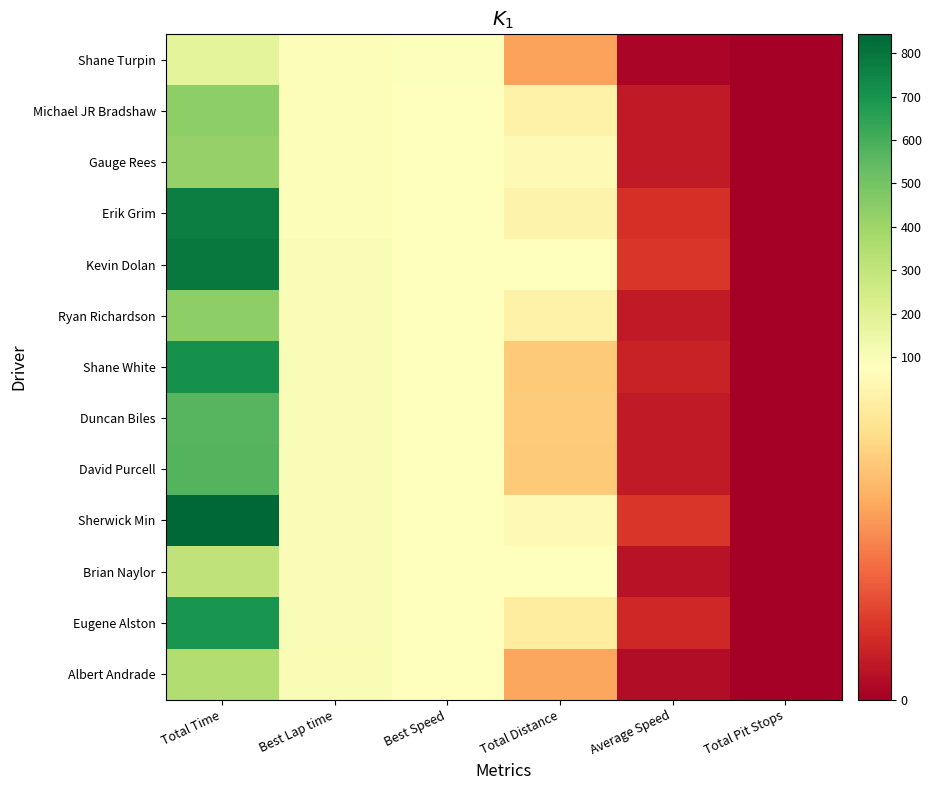

Reading left to right, list all the values displayed in this chart.

Shane Turpin: Total Time=180.0	Best Lap time=91.0	Best Speed=87.0	Total Distance=44.0	Average Speed=2.2	Total Pit Stops=0.0
Michael JR Bradshaw: Total Time=441.7	Best Lap time=94.7	Best Speed=83.7	Total Distance=71.7	Average Speed=8.8	Total Pit Stops=0.0
Gauge Rees: Total Time=421.0	Best Lap time=95.0	Best Speed=83.4	Total Distance=75.2	Average Speed=8.8	Total Pit Stops=0.0
Erik Grim: Total Time=770.8	Best Lap time=95.4	Best Speed=83.0	Total Distance=71.9	Average Speed=15.4	Total Pit Stops=0.0
Kevin Dolan: Total Time=785.0	Best Lap time=96.3	Best Speed=82.2	Total Distance=80.7	Average Speed=17.6	Total Pit Stops=0.0
Ryan Richardson: Total Time=442.1	Best Lap time=96.5	Best Speed=82.1	Total Distance=71.7	Average Speed=8.8	Total Pit Stops=0.0
Shane White: Total Time=707.4	Best Lap time=97.5	Best Speed=81.2	Total Distance=56.0	Average Speed=11.0	Total Pit Stops=0.0
Duncan Biles: Total Time=562.6	Best Lap time=98.4	Best Speed=80.5	Total Distance=56.3	Average Speed=8.8	Total Pit Stops=0.0
David Purcell: Total Time=570.4	Best Lap time=99.8	Best Speed=79.4	Total Distance=55.5	Average Speed=8.8	Total Pit Stops=0.0
Sherwick Min: Total Time=843.1	Best Lap time=99.9	Best Speed=79.3	Total Distance=75.1	Average Speed=17.6	Total Pit Stops=0.0
Brian Naylor: Total Time=305.5	Best Lap time=99.9	Best Speed=79.3	Total Distance=77.8	Average Speed=6.6	Total Pit Stops=0.0
Eugene Alston: Total Time=694.0	Best Lap time=101.3	Best Speed=78.2	Total Distance=68.5	Average Speed=13.2	Total Pit Stops=0.0
Albert Andrade: Total Time=351.4	Best Lap time=102.0	Best Speed=77.7	Total Distance=45.1	Average Speed=4.4	Total Pit Stops=0.0